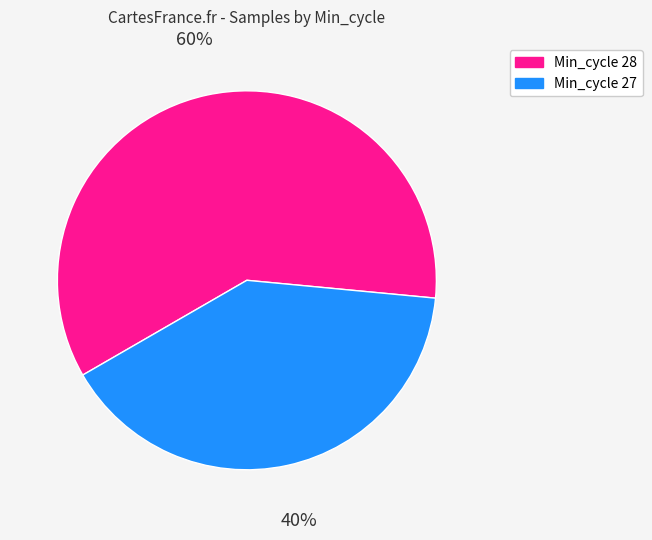

Does any single category account for the majority?

Yes